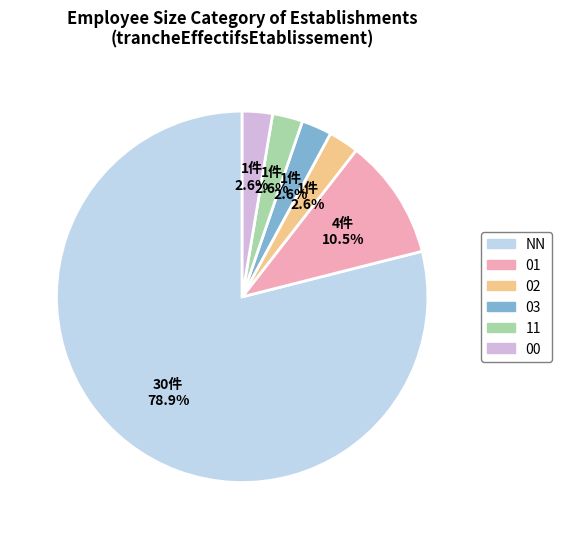

How much of the chart is everything except 00?

97.4%